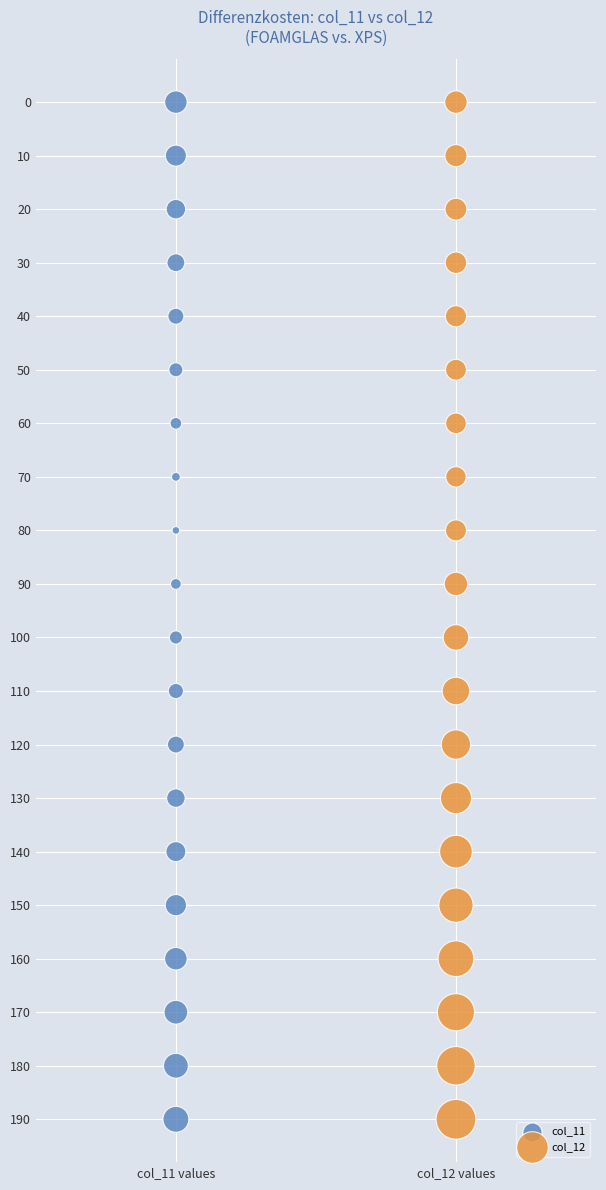

What are all the series names shown in the legend?

col_11, col_12